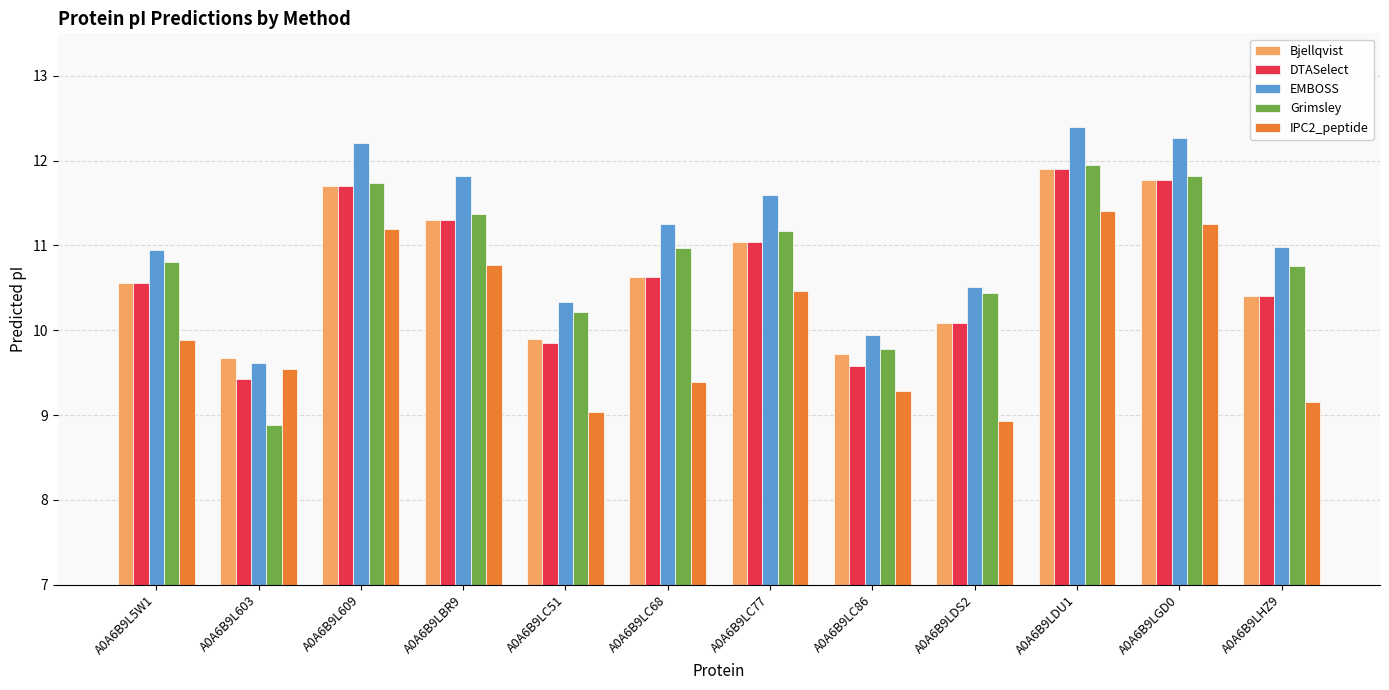

How many groups of bars are there?

12